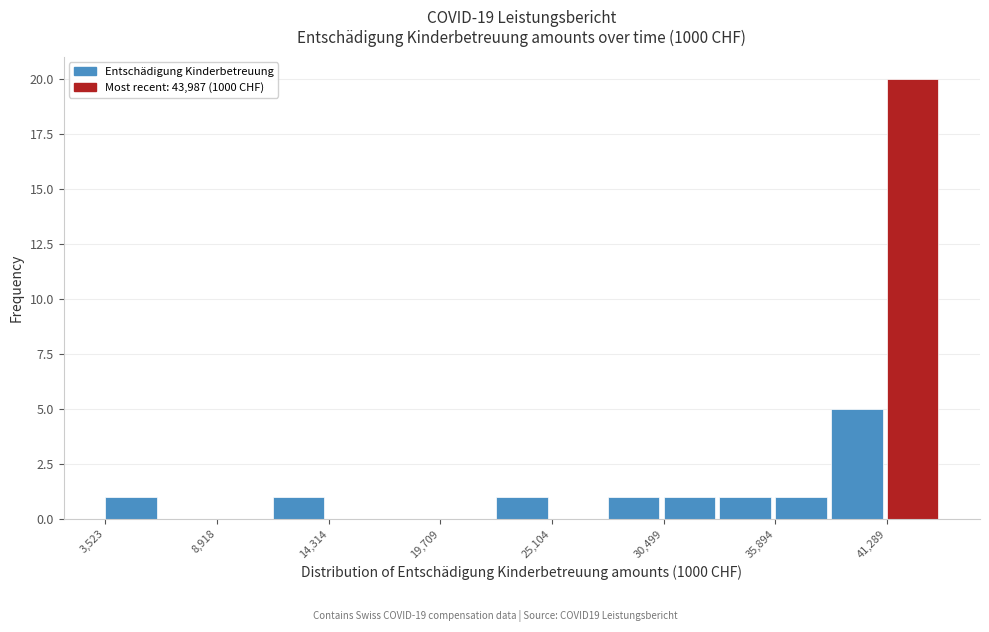

Read against the x-axis, roughly where is the centre of the tallest bar?

43000